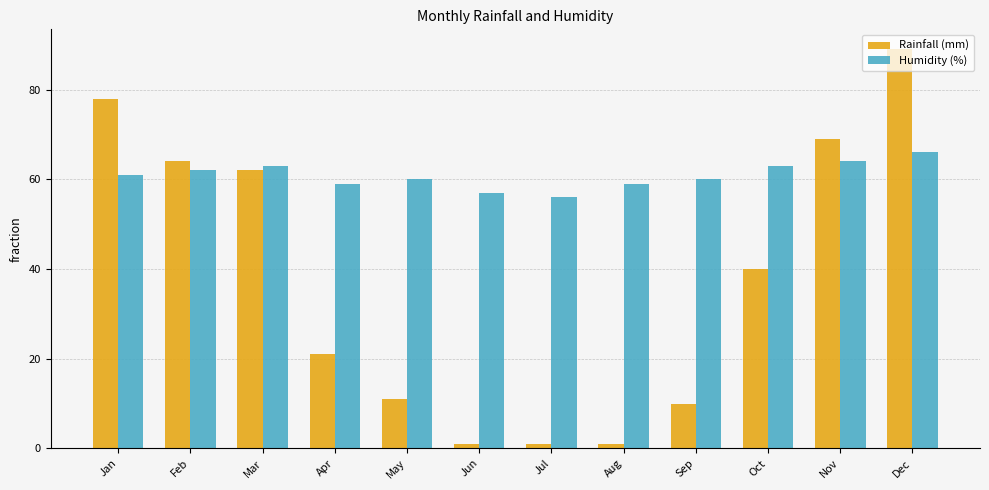

What is the sum of all Rainfall (mm) values?

447